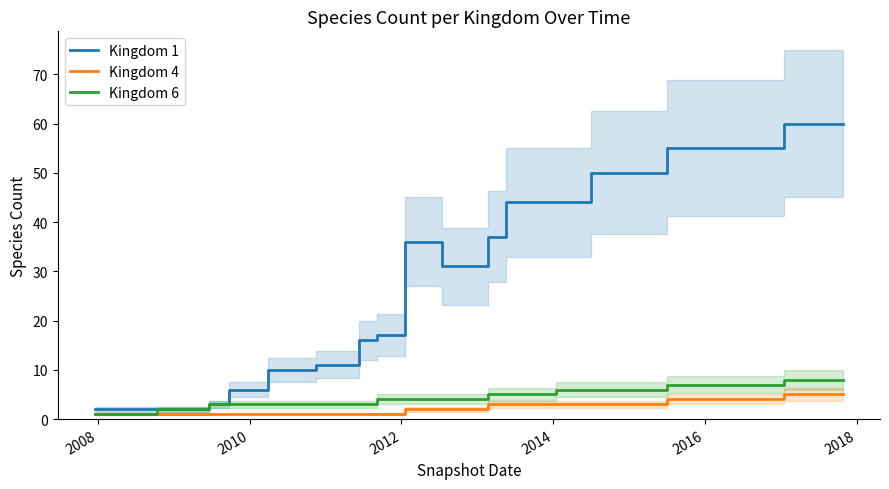

Reading left to right, list all the values displayed in this chart.

Kingdom 1: 2	2	2	2	2	2	3	6	6	10	10	11	11	16	17	36	36	31	31	31	37	44	44	44	44	44	50	50	50	50	55	55	55	55	55	55	60	60	60	60
Kingdom 4: 1	1	1	1	1	1	1	1	1	1	1	1	1	1	1	2	2	2	2	2	3	3	3	3	3	3	3	3	3	3	4	4	4	4	4	4	5	5	5	5
Kingdom 6: 1	1	1	2	2	2	3	3	3	3	3	3	3	3	4	4	4	4	4	4	5	5	5	5	6	6	6	6	6	6	7	7	7	7	7	7	8	8	8	8